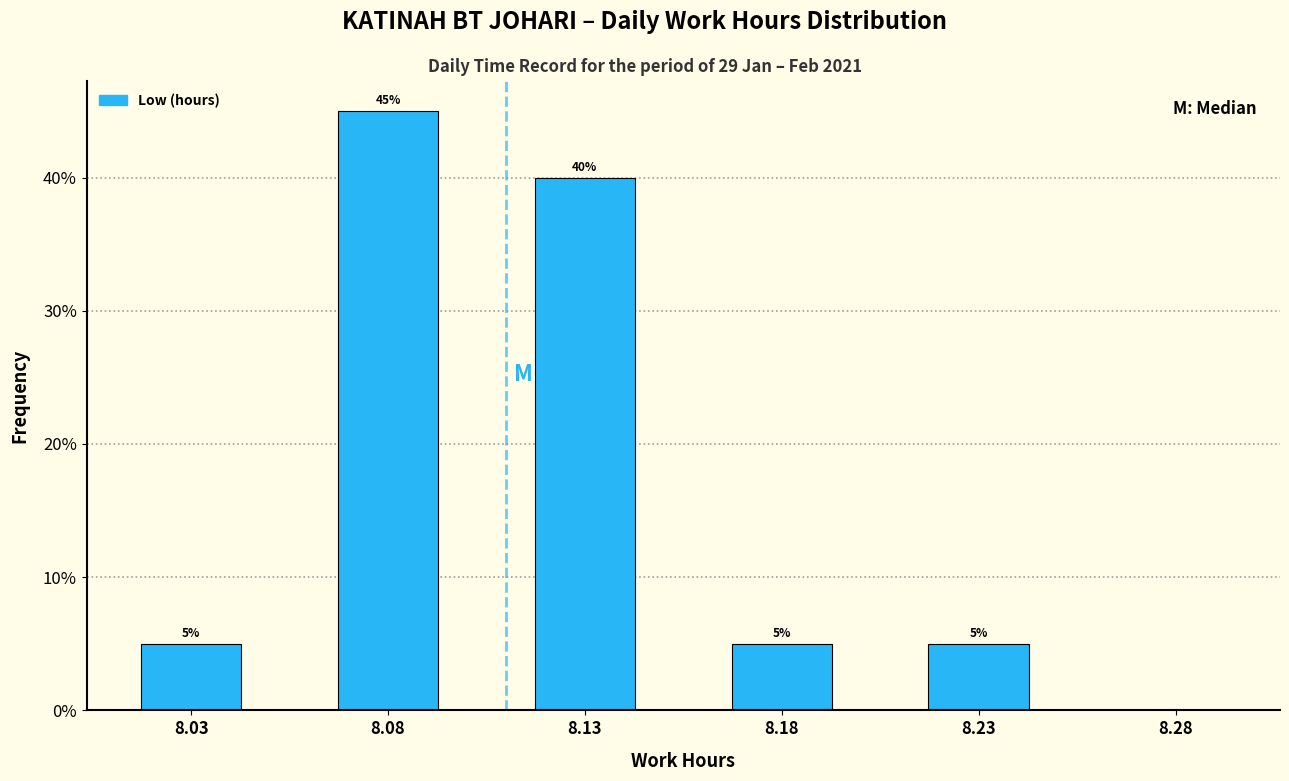

Reading left to right, extract all data points from this chart.

8.03=5	8.08=45	8.13=40	8.18=5	8.23=5	8.28=0